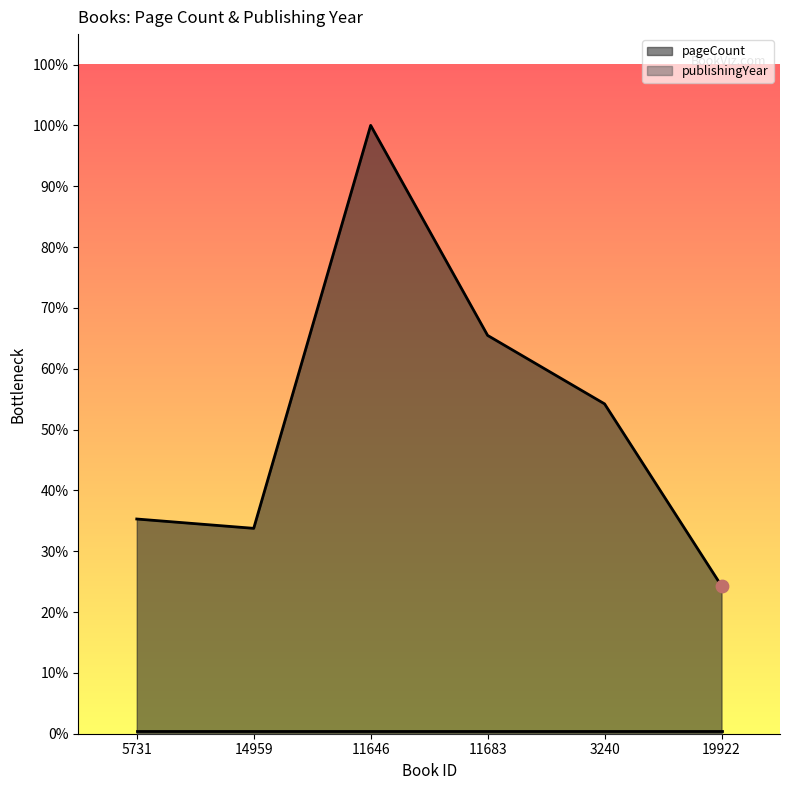

What is the change in value from 14959 to 11683?

+248